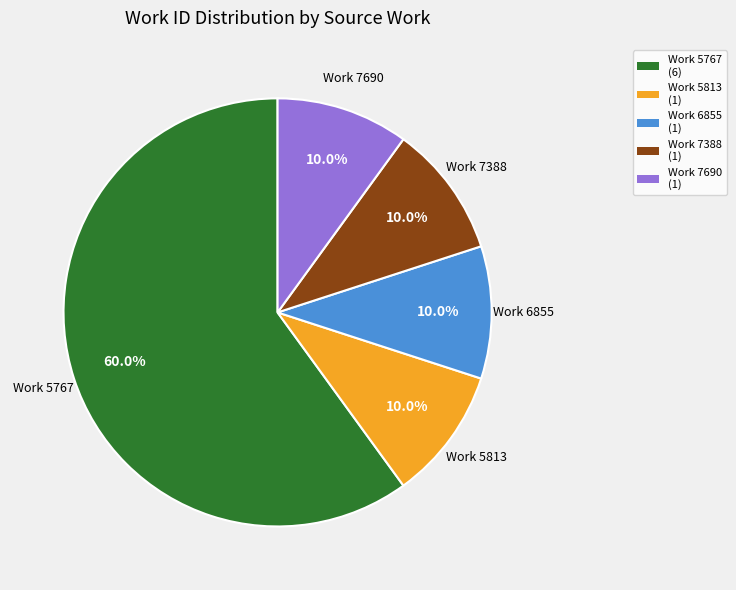

Which slice is the largest?

Work 5767 (6)